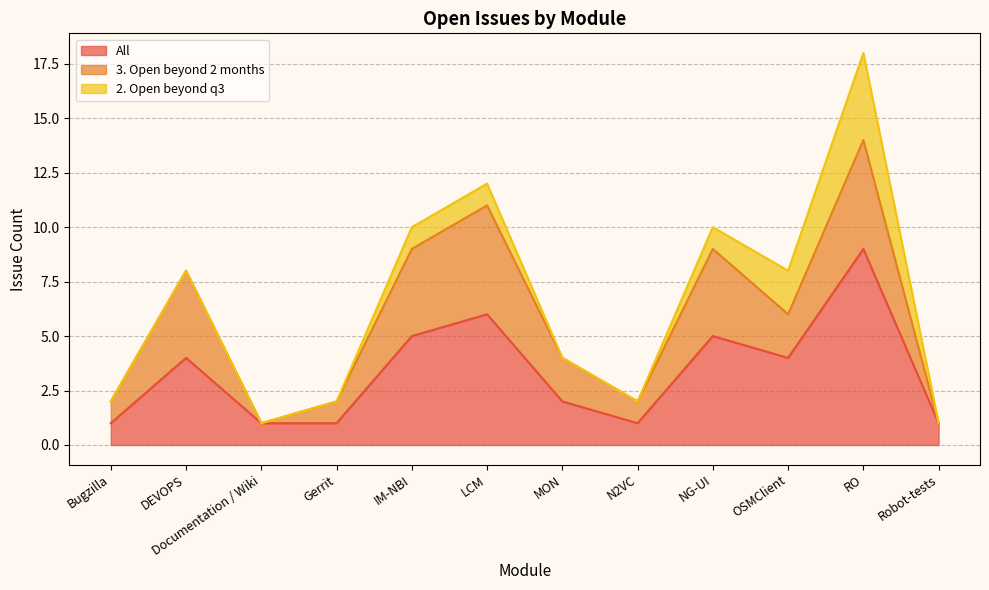

What are all the series names shown in the legend?

All, 3. Open beyond 2 months, 2. Open beyond q3